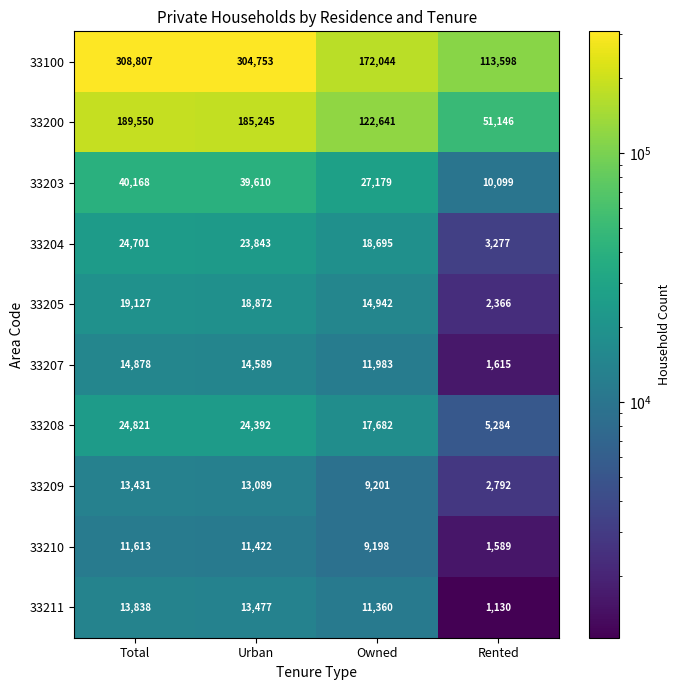

What is the sum of all 33200 values?

548582